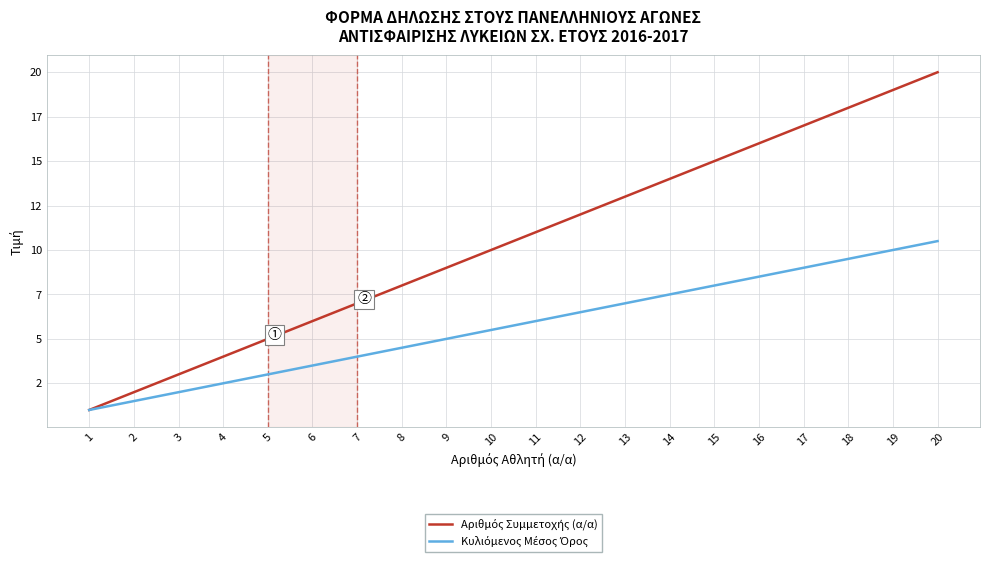

List the series in order of their overall mean, highest first.

Αριθμός Συμμετοχής (α/α), Κυλιόμενος Μέσος Όρος